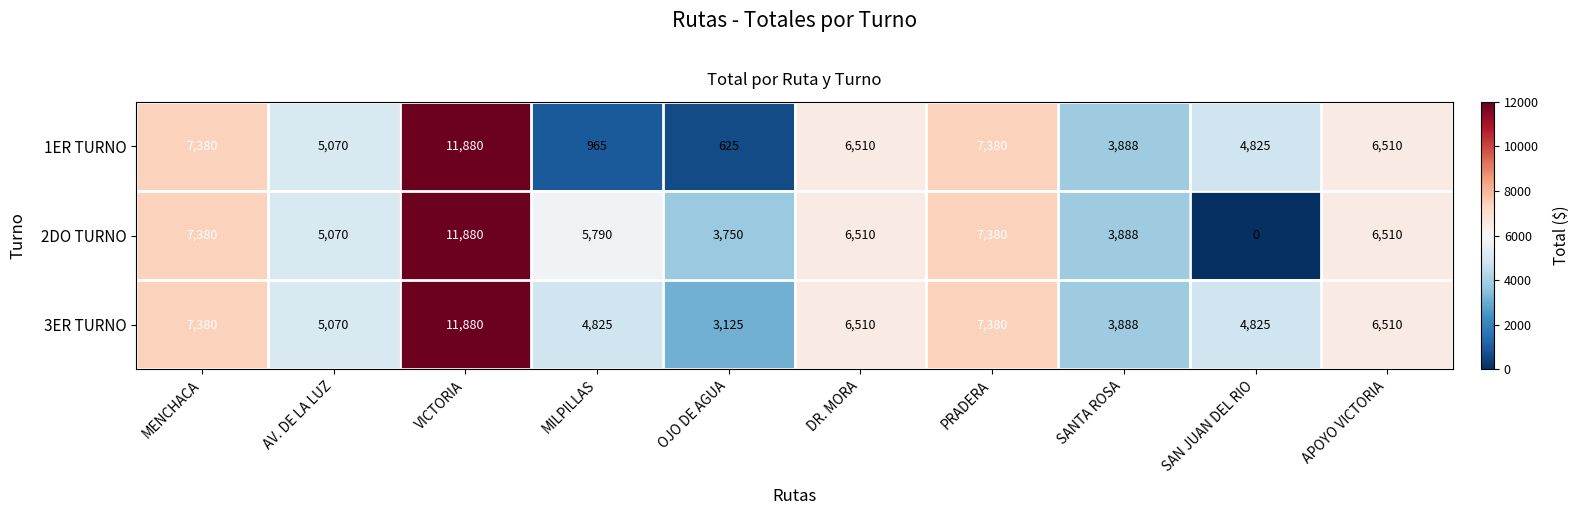

At which category is the sum across all series the highest?

VICTORIA